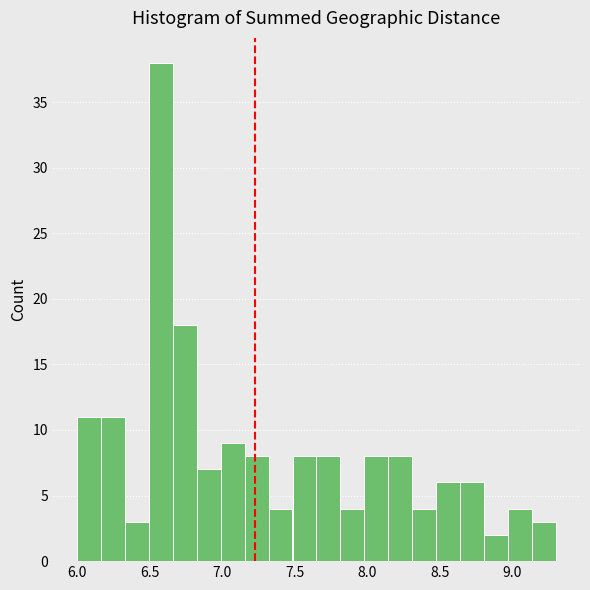

Around what value on the x-axis is the tallest bar? Give the approximate position of its centre, as read against the axis.

6.60